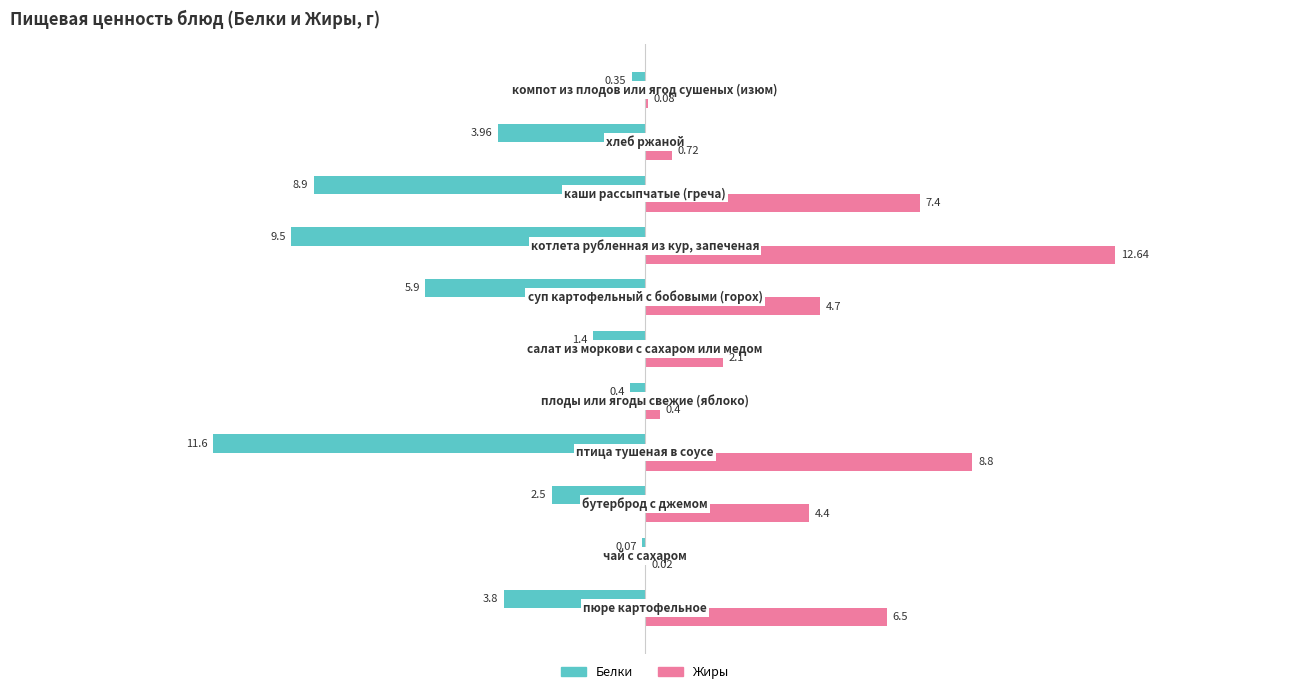

Which series has the largest total across all categories?

Жиры